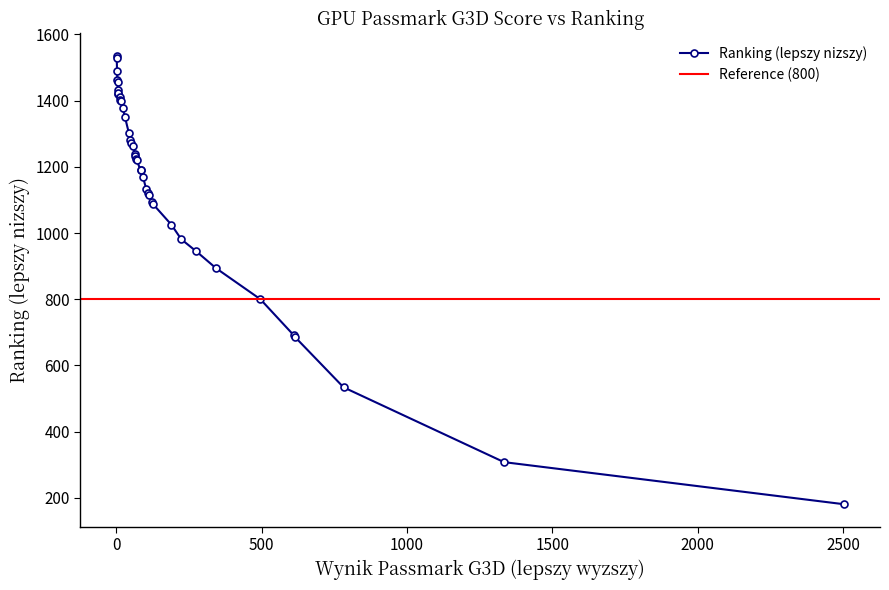

What is the value of the 33rd point from the left?

1025